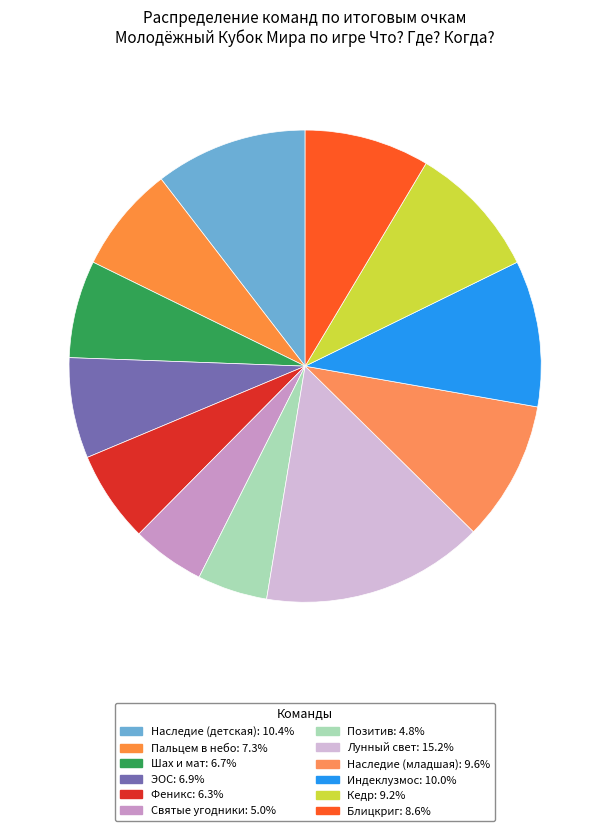

Which has a higher value, Шах и мат or ЭОС?

ЭОС